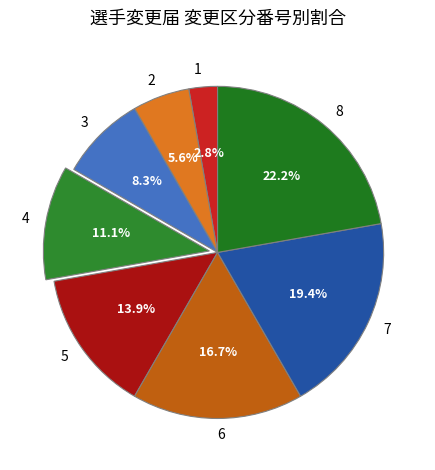

Which slice is the smallest?

1